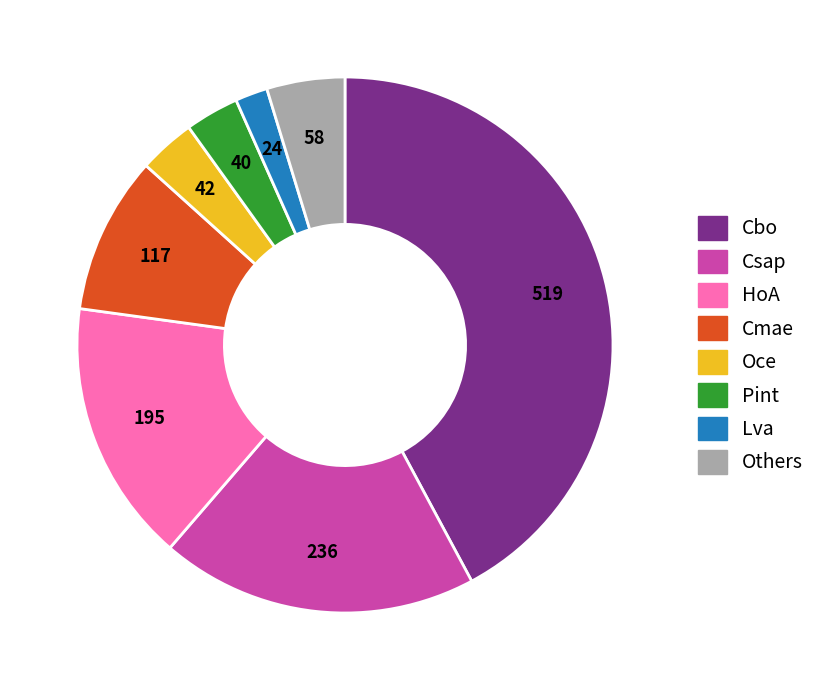

Is there any slice that represents more than half of the pie?

No